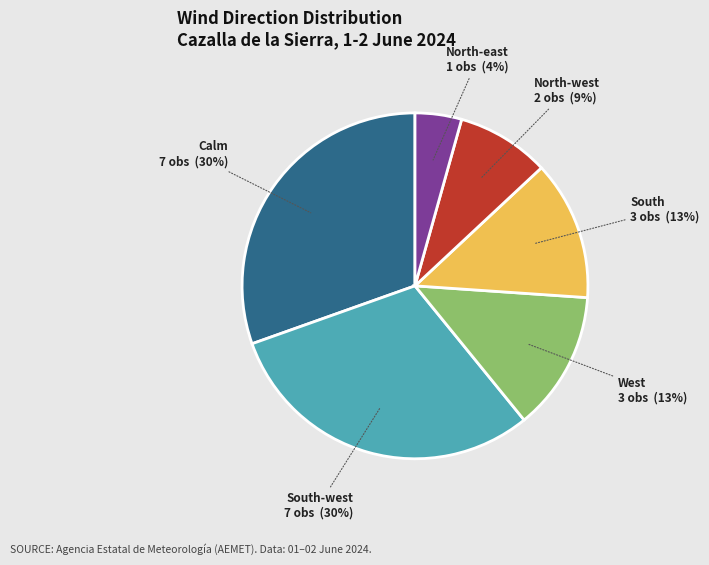

To the nearest percent, what is the average slice percentage?

17%